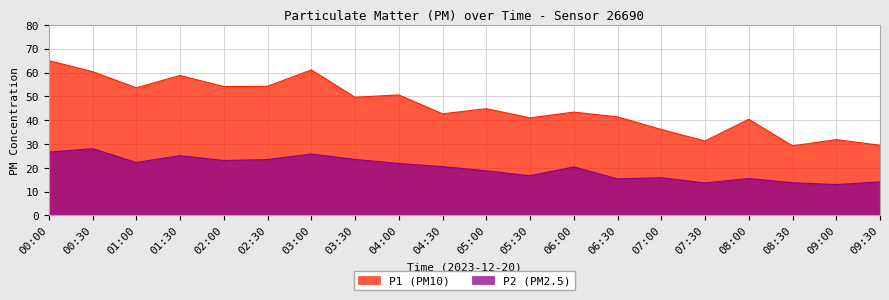

What is the sum of the P2 values at 06:00 and 07:30?

34.0